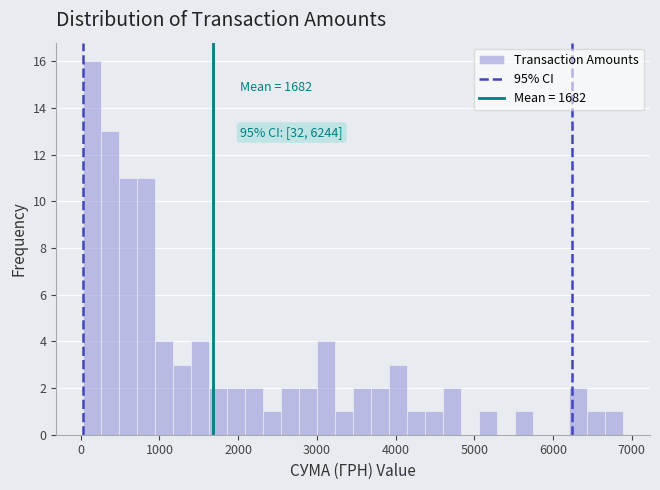

Around what value on the x-axis is the tallest bar? Give the approximate position of its centre, as read against the axis.

100